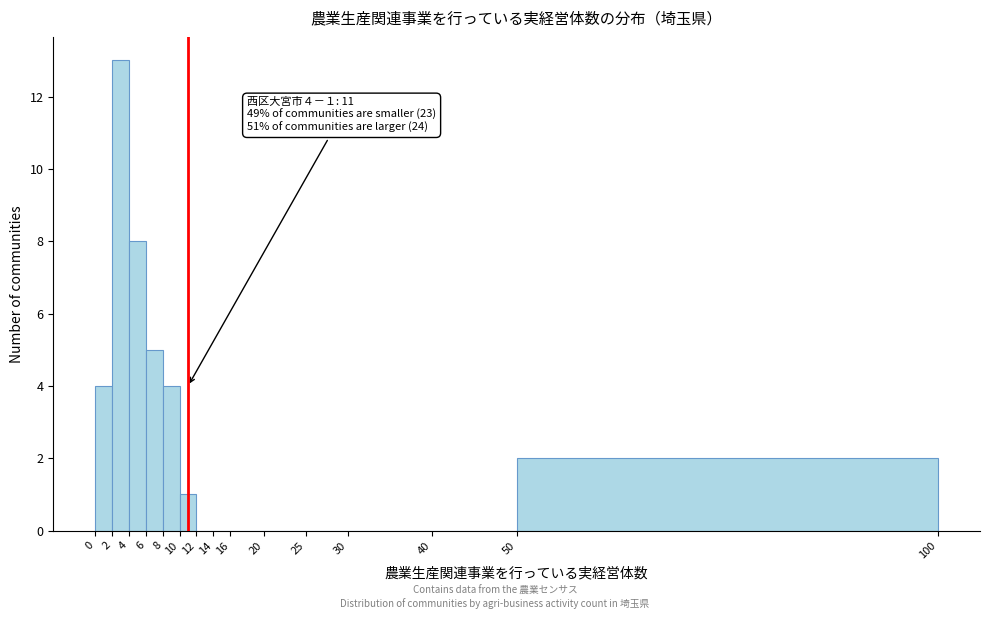

Which range on the x-axis has the tallest bar?

2 to 4